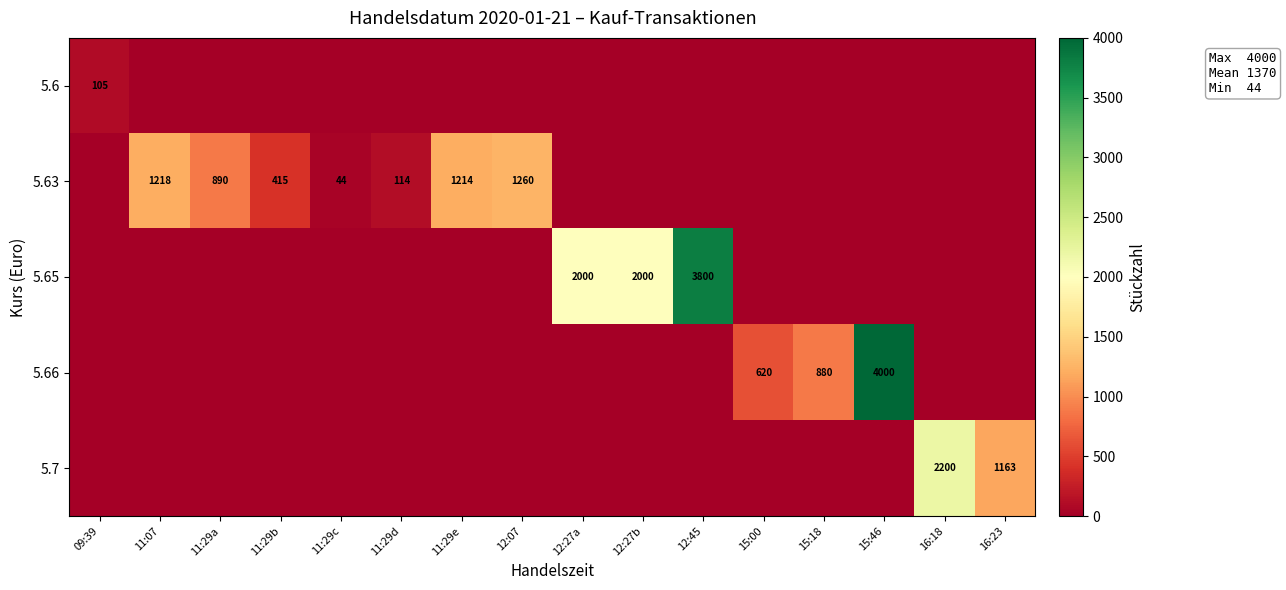

Count the number of categories in the chart.

16